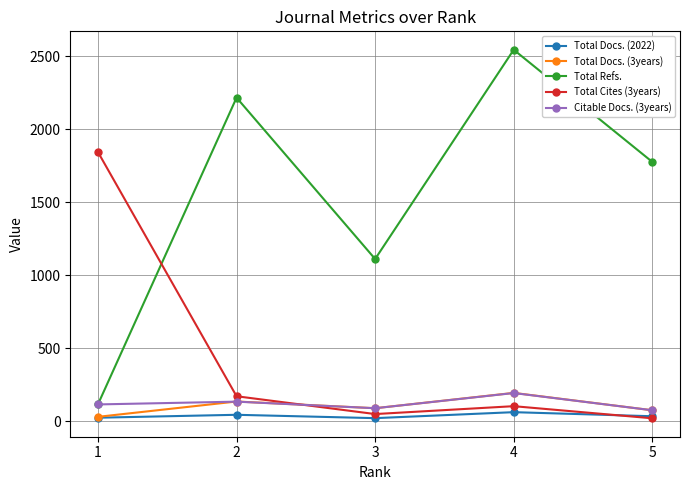

True or false: Total Docs. (2022) and Citable Docs. (3years) cross at least once.

False